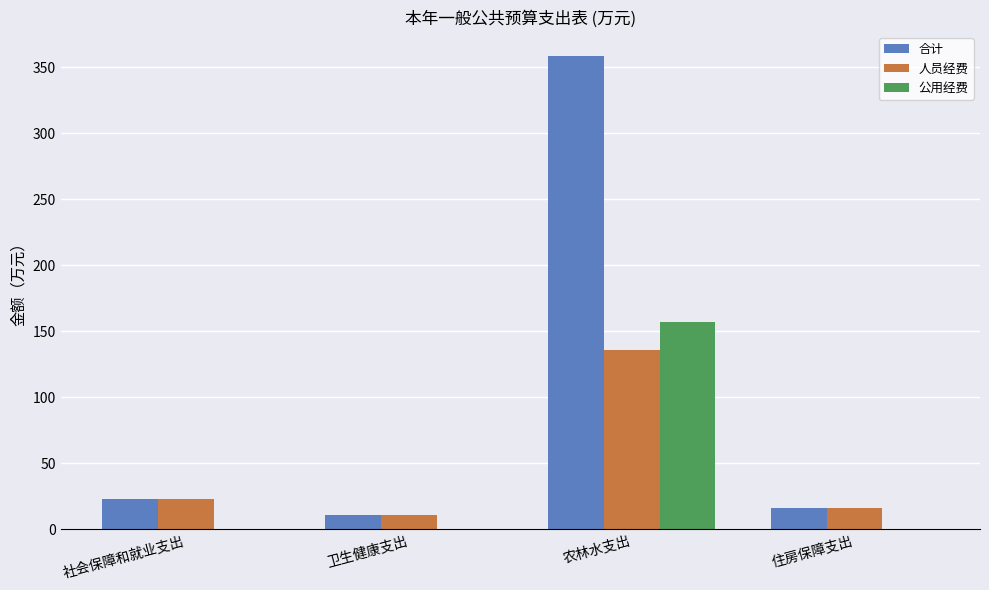

Are the bars grouped side by side (vs. stacked)?

Yes